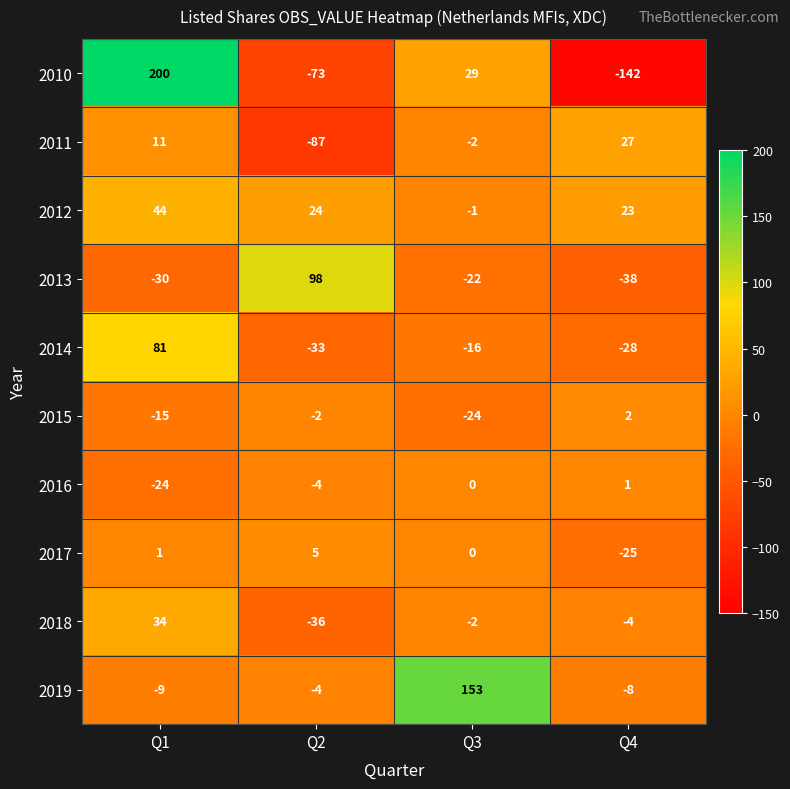

At how many categories does at least one series exceed 79?

3